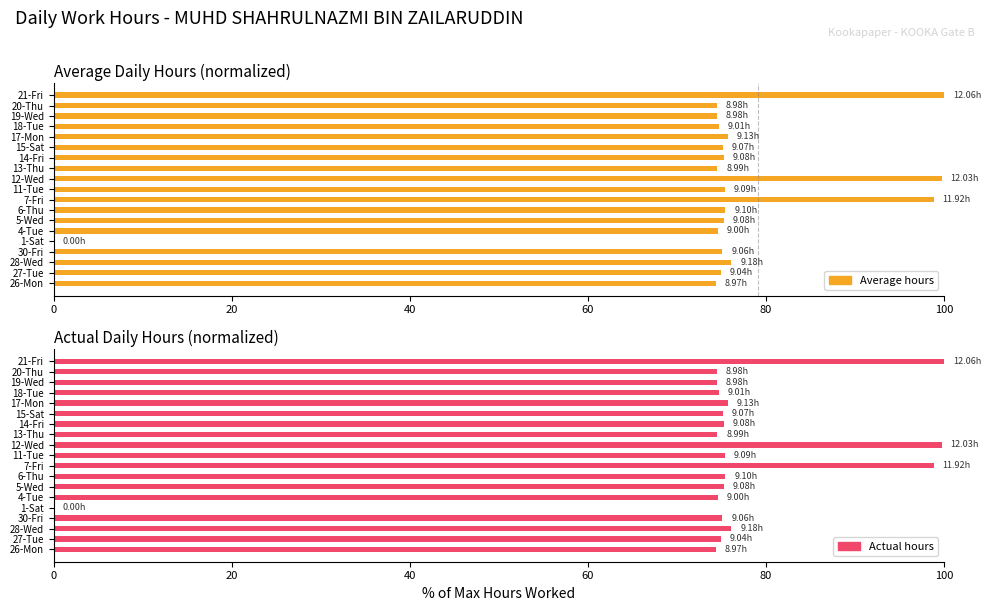

Reading right to left, transcribe all the data shown in this chart.

Average hours: 100.0	74.5	74.5	74.7	75.7	75.2	75.3	74.5	99.8	75.4	98.8	75.5	75.3	74.6	0.0	75.1	76.1	75.0	74.4
Actual hours: 100.0	74.5	74.5	74.7	75.7	75.2	75.3	74.5	99.8	75.4	98.8	75.5	75.3	74.6	0.0	75.1	76.1	75.0	74.4